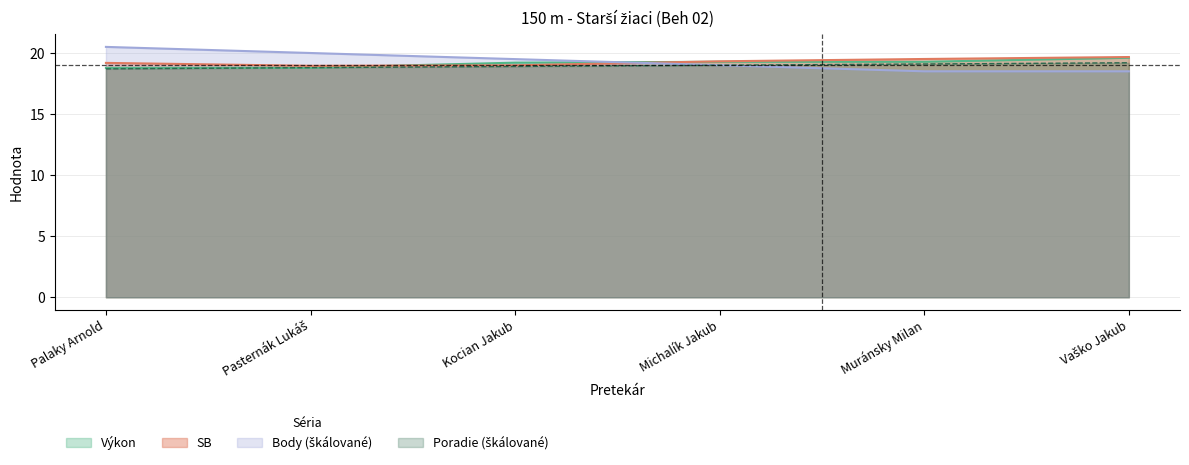

Reading left to right, transcribe all the data shown in this chart.

Výkon: Palaky Arnold=18.8	Pasternák Lukáš=18.8	Kocian Jakub=19.2	Michalík Jakub=19.3	Muránsky Milan=19.3	Vaško Jakub=19.6
SB: Palaky Arnold=19.2	Pasternák Lukáš=18.9	Kocian Jakub=19.0	Michalík Jakub=19.3	Muránsky Milan=19.5	Vaško Jakub=19.7
Poradie: Palaky Arnold=18.7	Pasternák Lukáš=18.8	Kocian Jakub=18.9	Michalík Jakub=19.0	Muránsky Milan=19.1	Vaško Jakub=19.2
Body: Palaky Arnold=20.5	Pasternák Lukáš=20.0	Kocian Jakub=19.5	Michalík Jakub=19.0	Muránsky Milan=18.5	Vaško Jakub=18.5